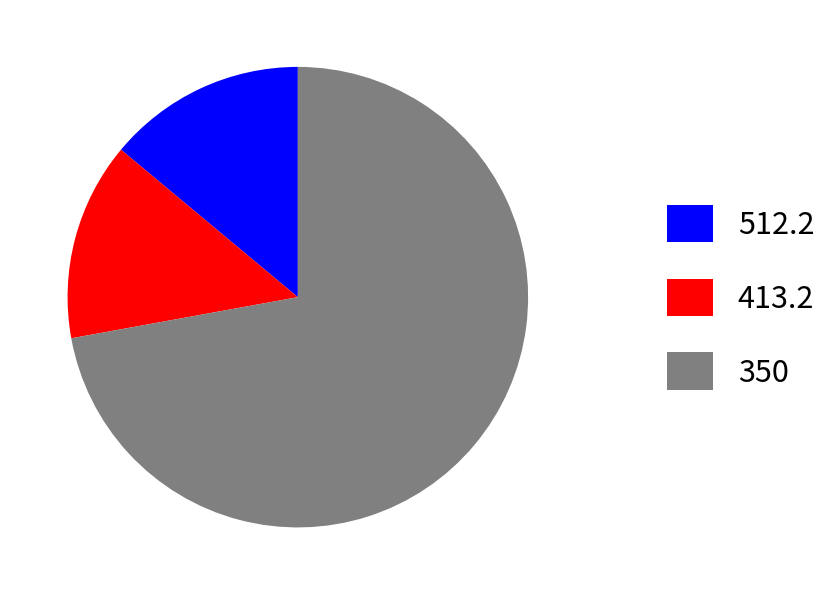

The 413.2 slice represents 14% of the pie. True or false?

True